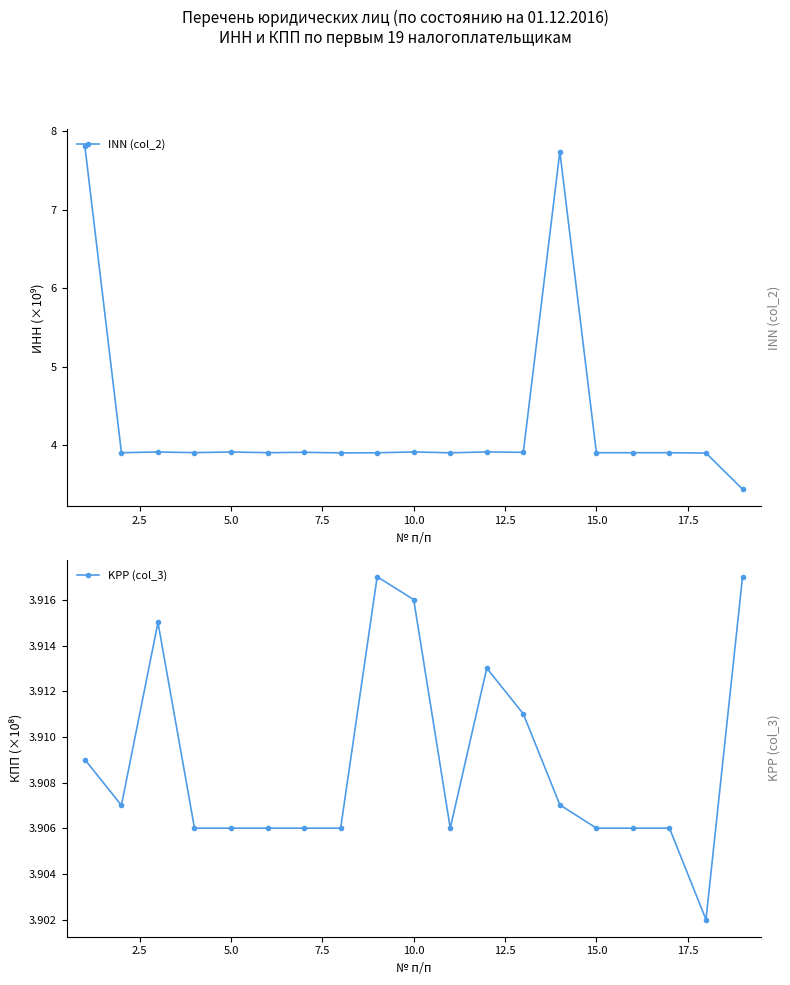

How many KPP (col_3) values are between 3 and 4?

19